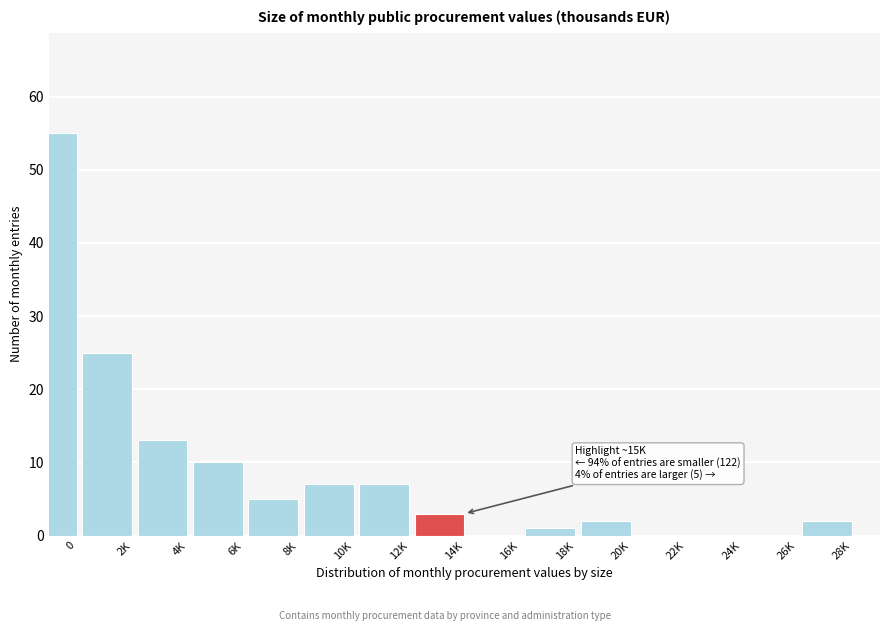

Reading right to left, extract all data points from this chart.

28K=2	26K=0	24K=0	22K=0	20K=2	18K=1	16K=0	14K=3	12K=7	10K=7	8K=5	6K=10	4K=13	2K=25	0=55